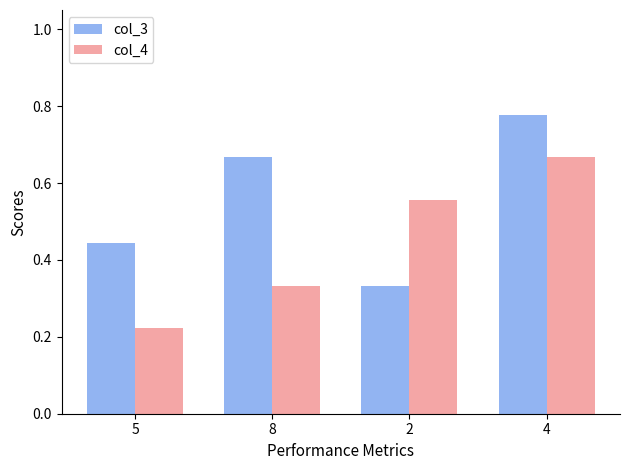

The col_4 series shows 0.4 at 5. True or false?

False